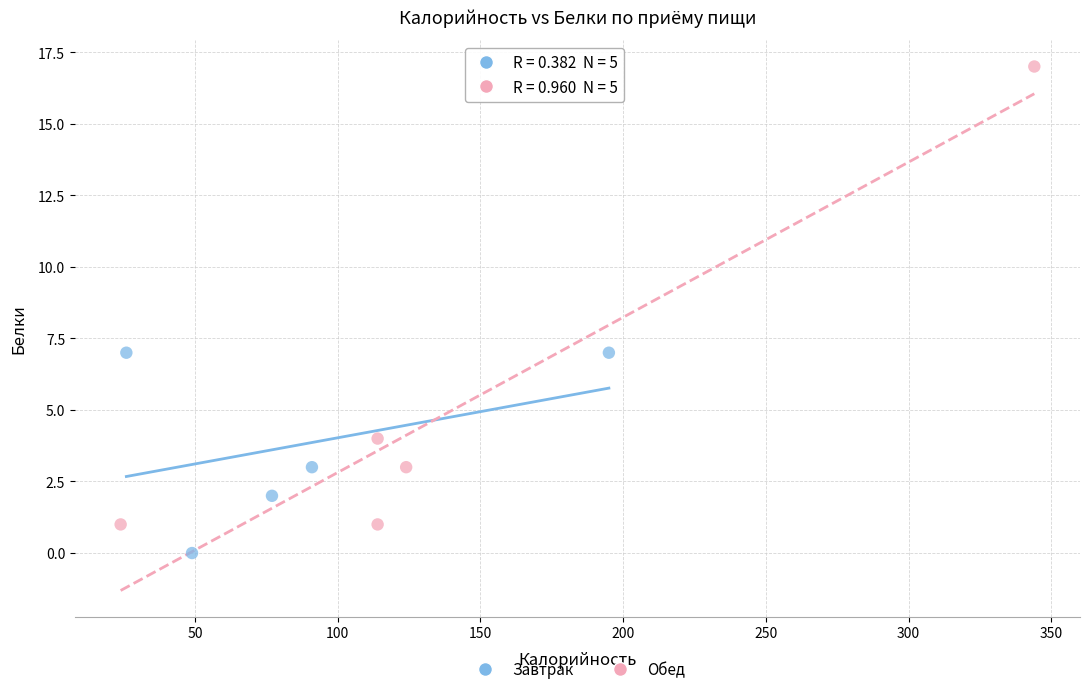

Which series contains the highest Y value?

Обед